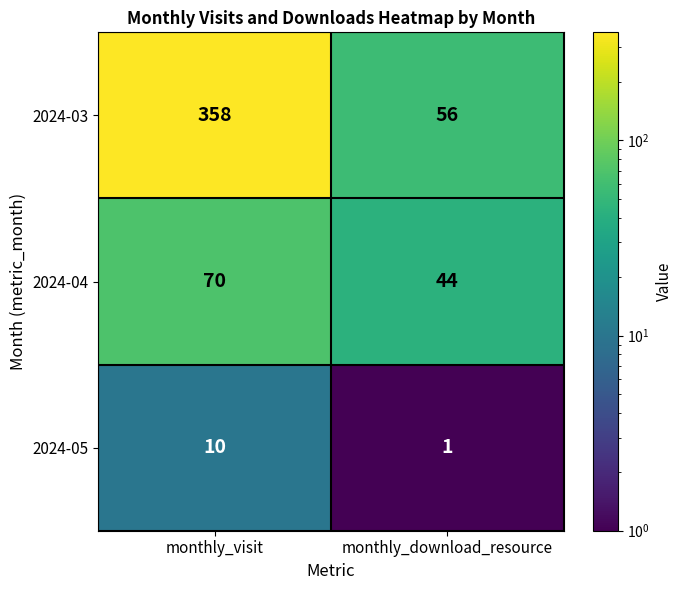

What is the difference between the 2024-04 values at monthly_visit and monthly_download_resource?

26